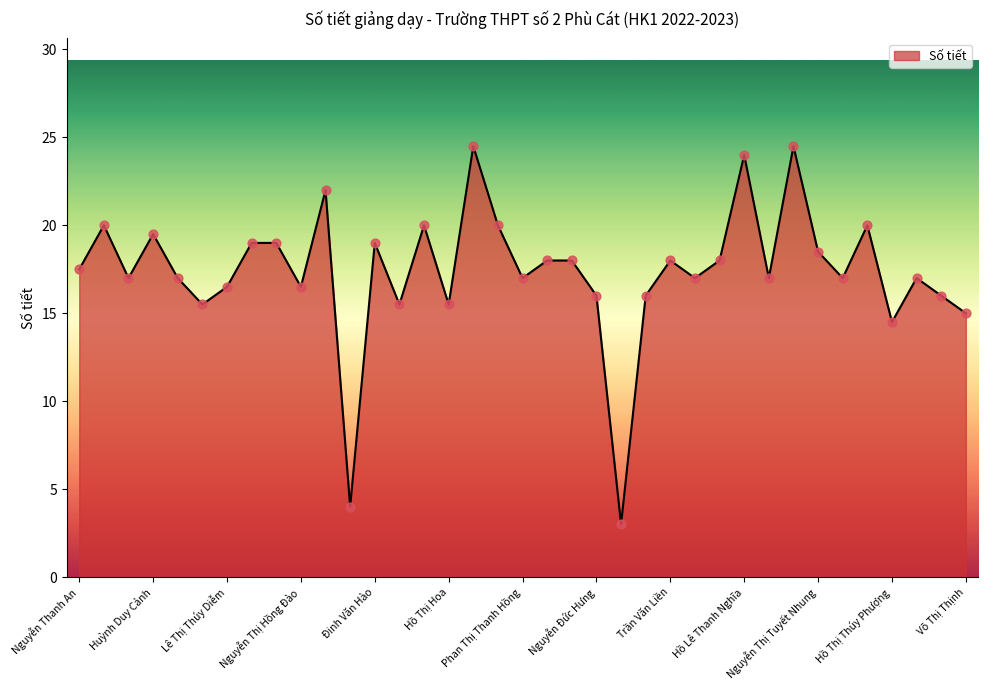

What is the greatest value displayed?

24.5